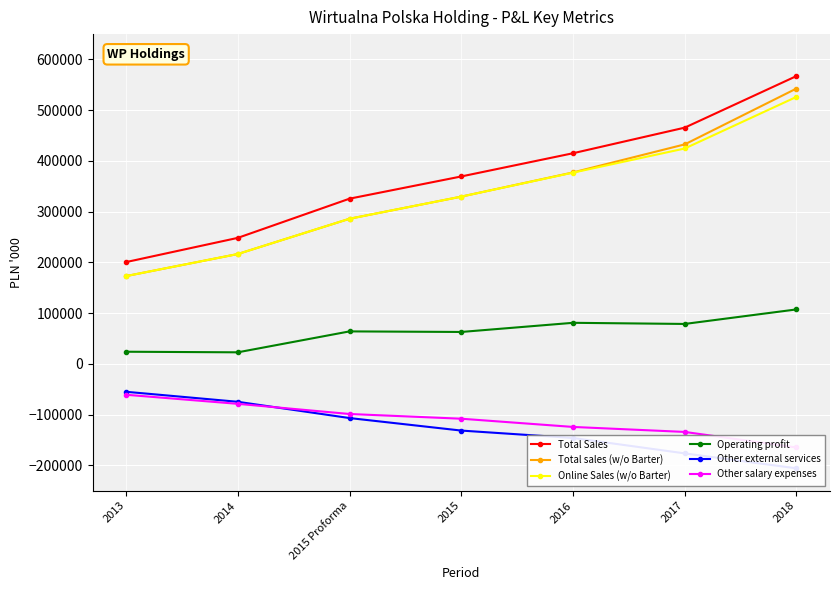

The Other salary expenses series shows -104053 at 2013. True or false?

False